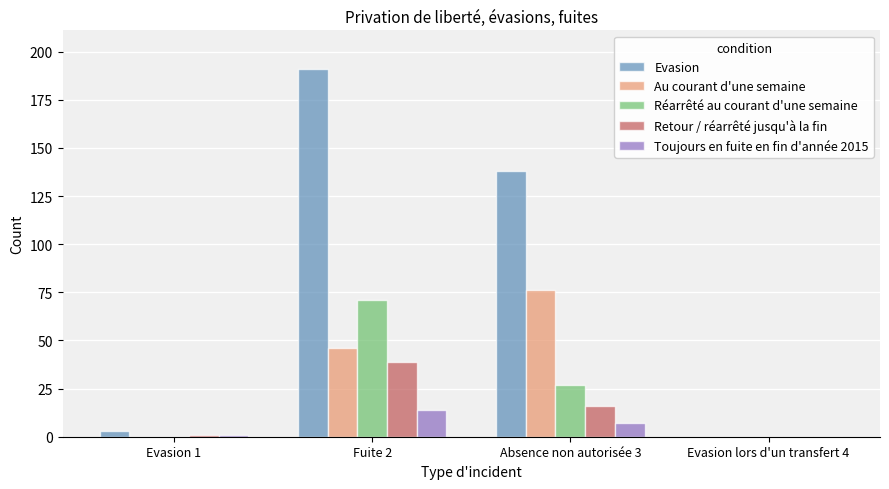

Between Evasion 1 and Fuite 2, which series saw the biggest shift?

Evasion